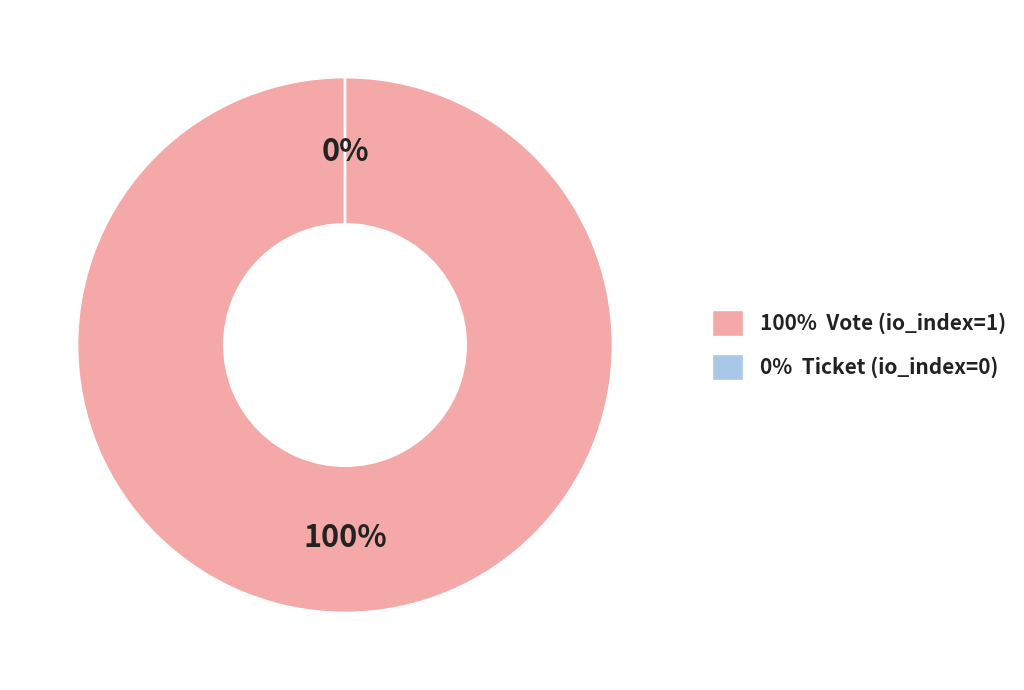

What is the change in value from Vote (io_index=1) to Ticket (io_index=0)?

-1